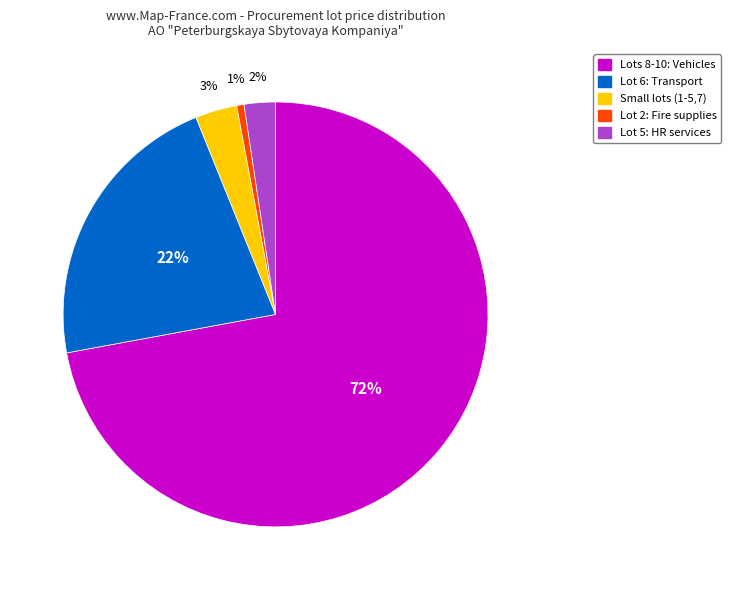

What is the largest slice in the pie chart?

Lots 8-10: Vehicles